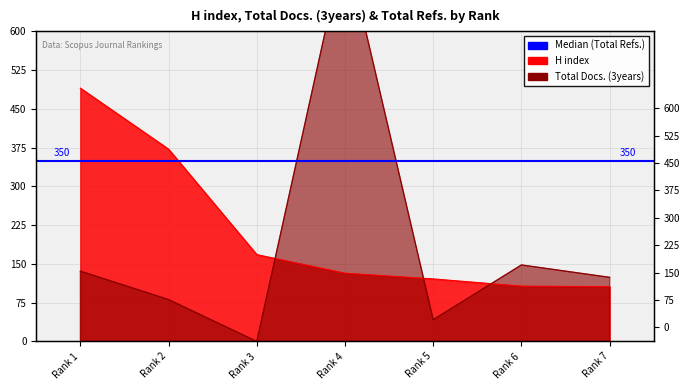

What is the spread (max minus min) of values at Rank 5?

79